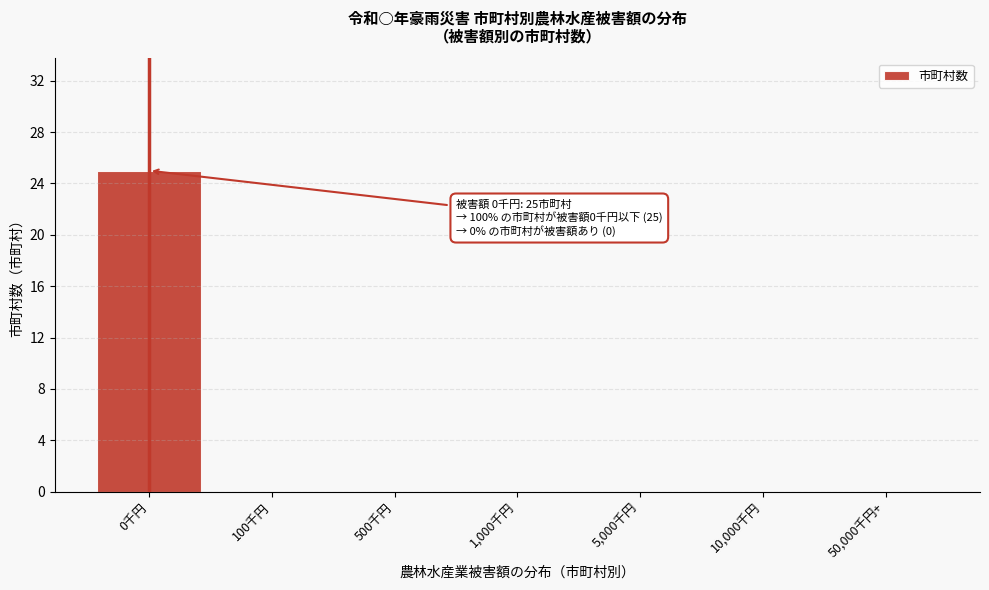

Reading left to right, transcribe all the data shown in this chart.

0千円=25	100千円=0	500千円=0	1,000千円=0	5,000千円=0	10,000千円=0	50,000千円+=0